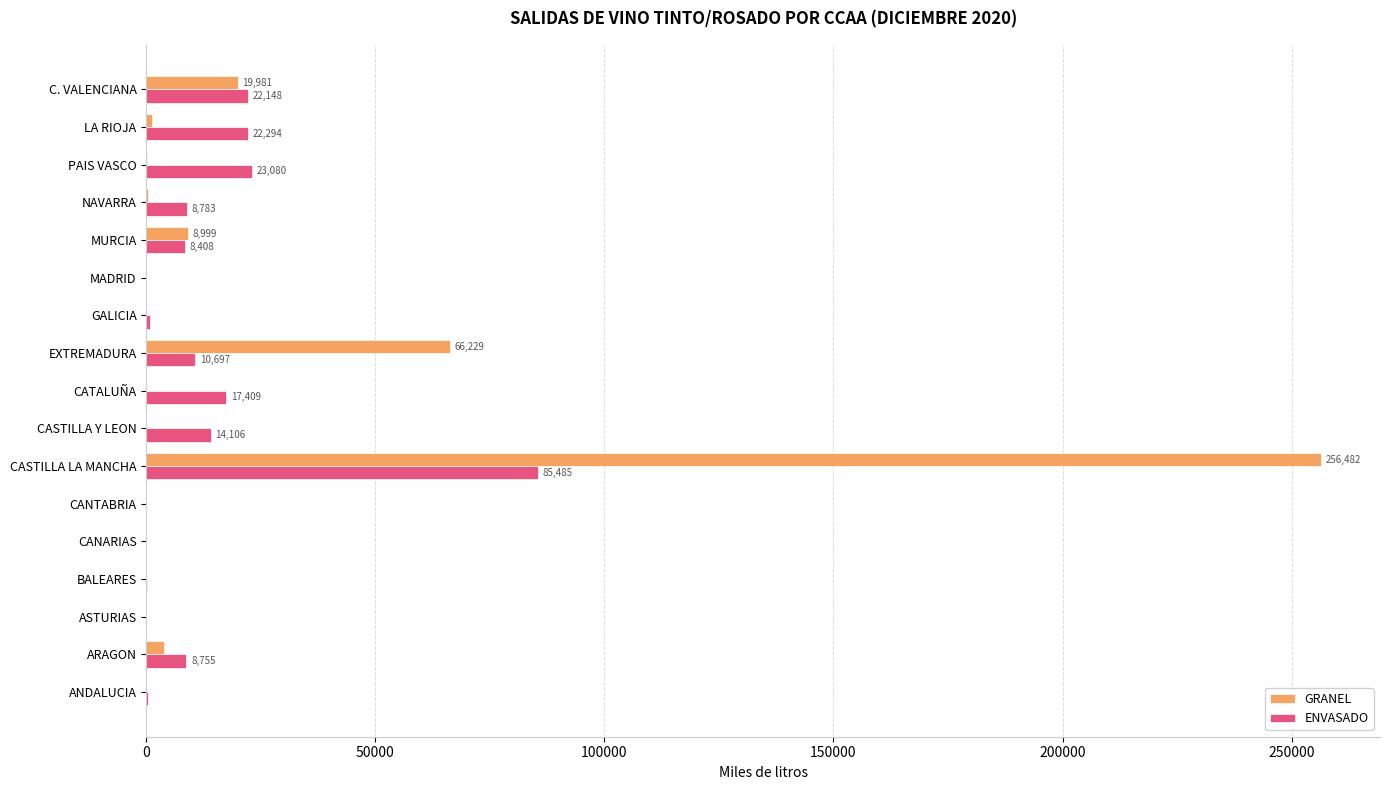

Which series has the largest total across all categories?

GRANEL